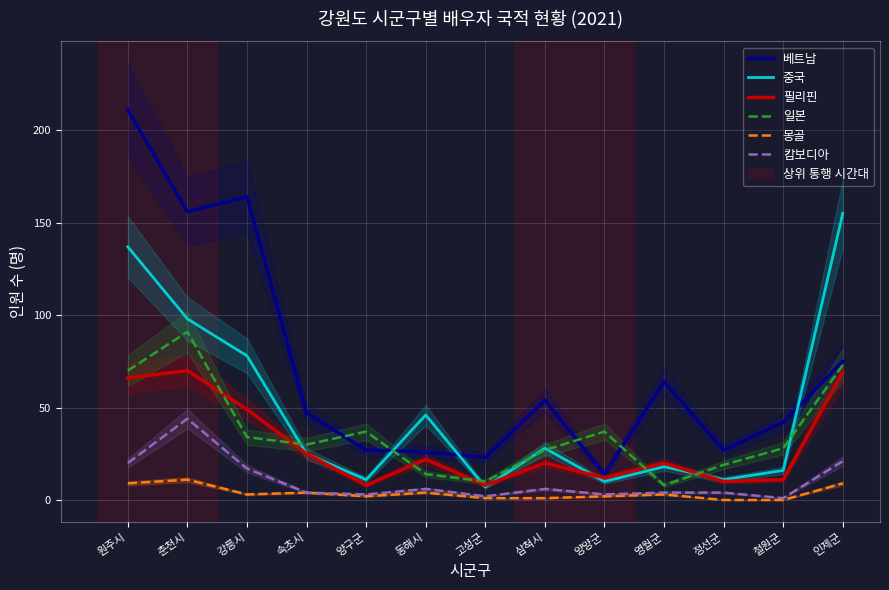

What is the difference between the highest and lowest values at 속초시?

43